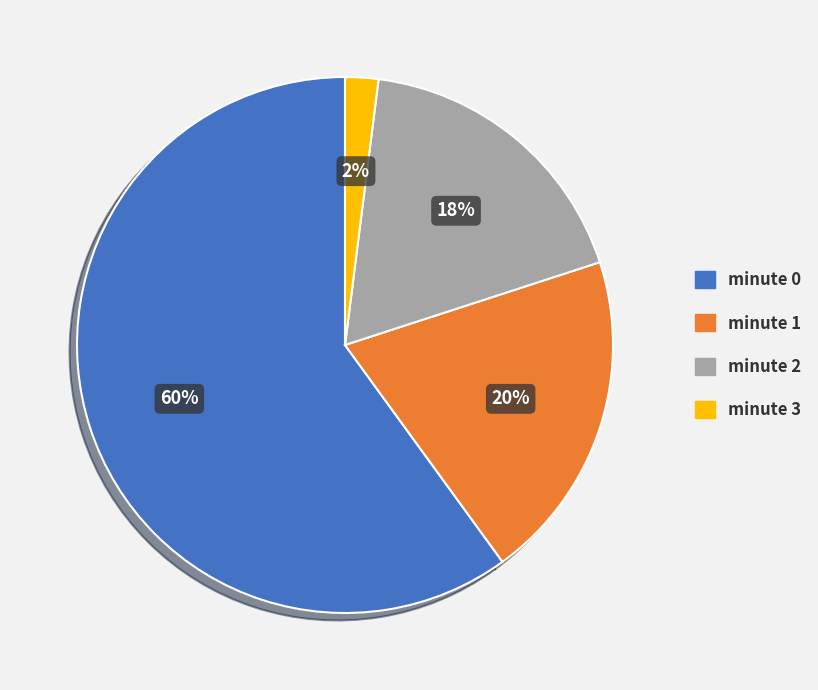

What is the smallest slice in the pie chart?

minute 3